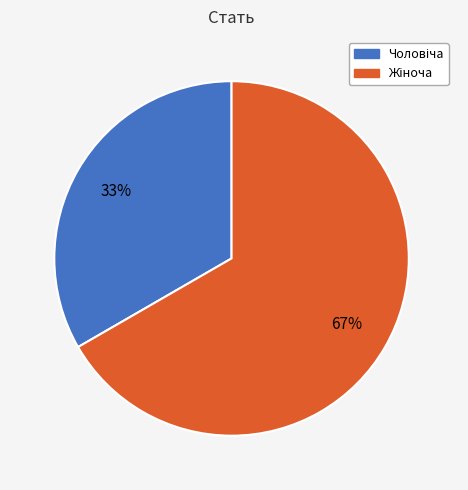

Is there a majority slice in this chart?

Yes